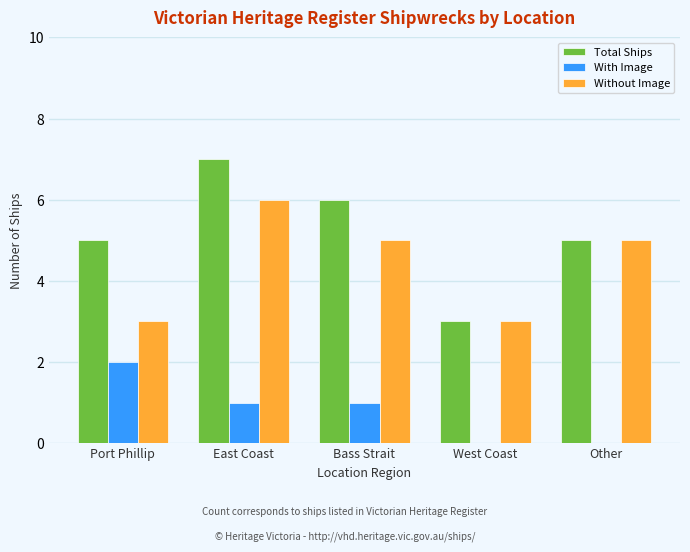

How many groups of bars are there?

5